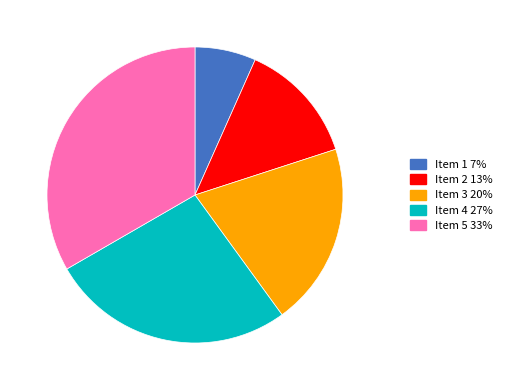

Is there a majority slice in this chart?

No